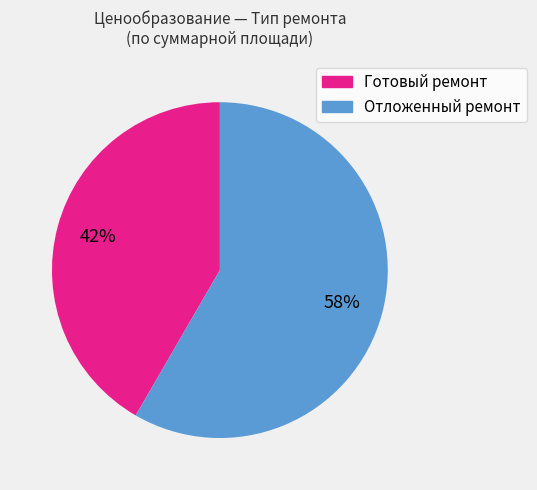

Approximately how many times larger is the value at Готовый ремонт compared to Отложенный ремонт?

0.7